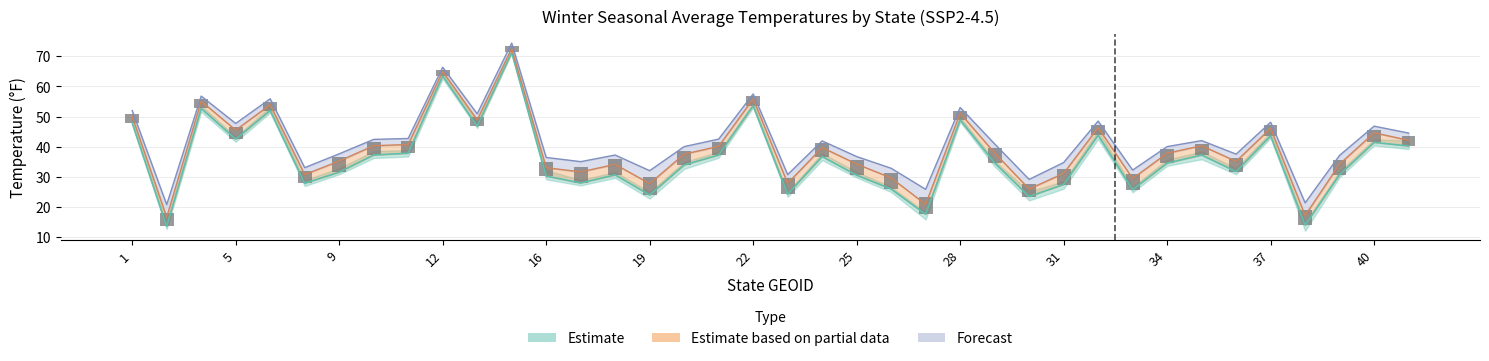

Reading left to right, what are all the values shown in this chart?

Historical 0.05: 1=47.9	2=13.5	4=52.7	5=42.5	6=52.0	8=27.8	9=31.5	10=37.2	11=37.8	12=63.5	13=46.8	15=71.3	16=30.2	17=27.9	18=30.6	19=23.9	20=33.9	21=37.2	22=53.6	23=24.2	24=36.7	25=30.5	26=25.9	27=17.5	28=48.9	29=34.6	30=23.4	31=27.4	32=43.8	33=25.7	34=34.5	35=37.2	36=31.7	37=43.6	38=13.9	39=30.7	40=41.4	41=40.2
Historical 0.5: 1=50.1	2=16.5	4=55.1	5=45.5	6=53.9	8=30.7	9=35.2	10=40.3	11=40.7	12=65.0	13=48.9	15=72.6	16=33.0	17=31.6	18=34.1	19=27.7	20=37.5	21=40.1	22=55.9	23=27.8	24=39.7	25=34.2	26=29.6	27=20.8	28=51.1	29=37.9	30=25.9	31=31.1	32=46.3	33=29.4	34=37.8	35=40.3	36=35.1	37=46.1	38=17.1	39=34.2	40=44.6	41=42.1
Historical 0.95: 1=52.0	2=20.7	4=56.8	5=47.7	6=55.9	8=33.0	9=37.6	10=42.4	11=42.7	12=66.4	13=50.9	15=74.4	16=36.4	17=35.0	18=37.2	19=32.0	20=40.0	21=42.5	22=57.5	23=30.7	24=41.9	25=36.7	26=32.8	27=25.8	28=53.0	29=40.9	30=29.1	31=34.7	32=48.5	33=32.2	34=40.0	35=42.0	36=37.5	37=48.1	38=21.3	39=37.1	40=46.8	41=44.5